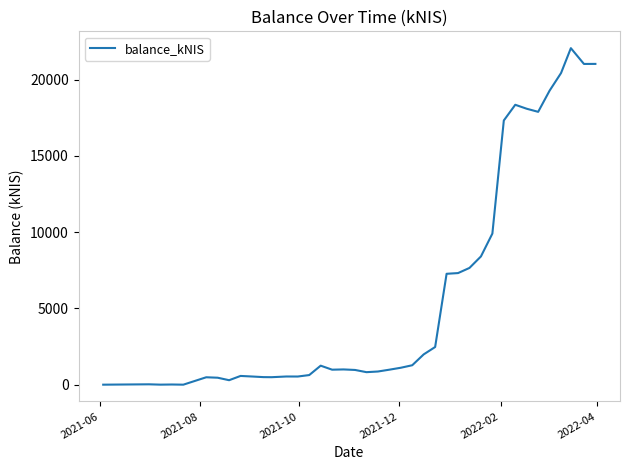

What is the maximum value shown in the chart?

22056.8